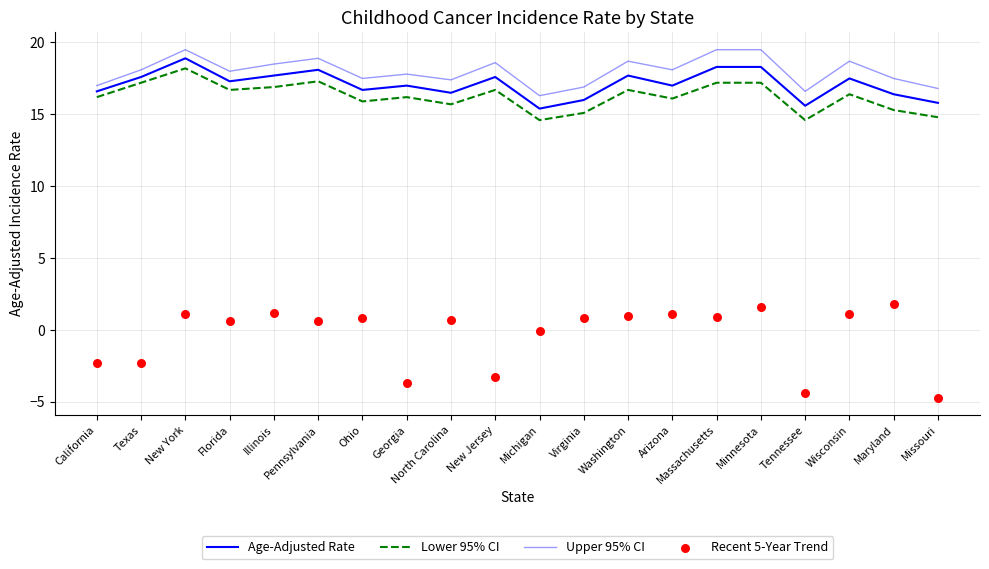

At which category is the sum across all series the highest?

New York